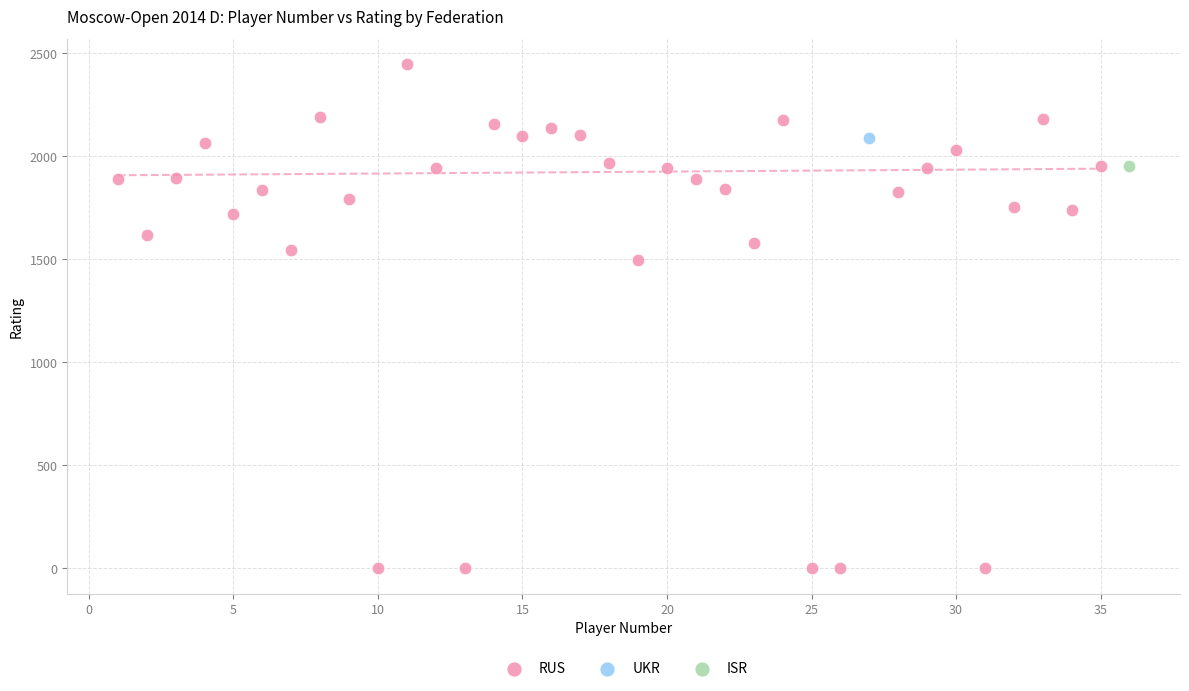

What are all the series names shown in the legend?

RUS, UKR, ISR